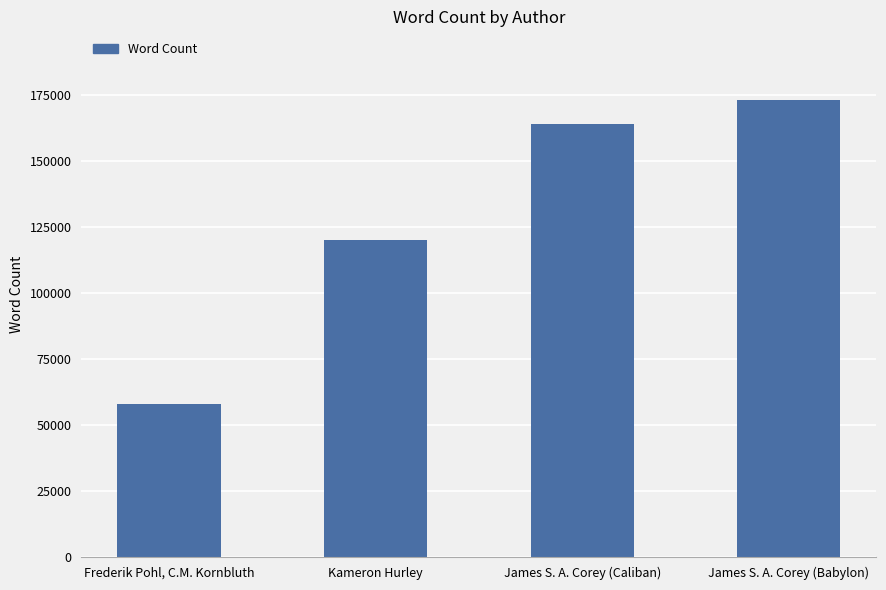

What is the label of the 1st bar from the right?

James S. A. Corey (Babylon)